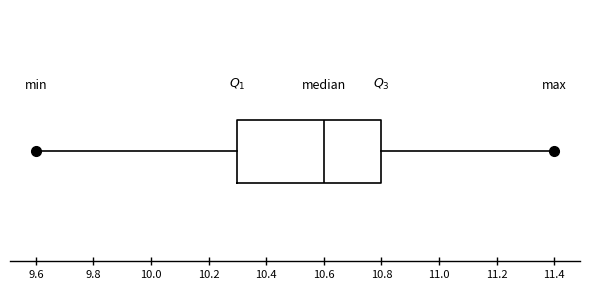

Read this box plot against the x-axis: the position of the median line, the range covered by the box, and the ends of both whiskers. The values are not printed on the chart, so give them approximately, as read against the axis.

median 10.6, box 10.3 to 10.8, whiskers 9.6 to 11.4